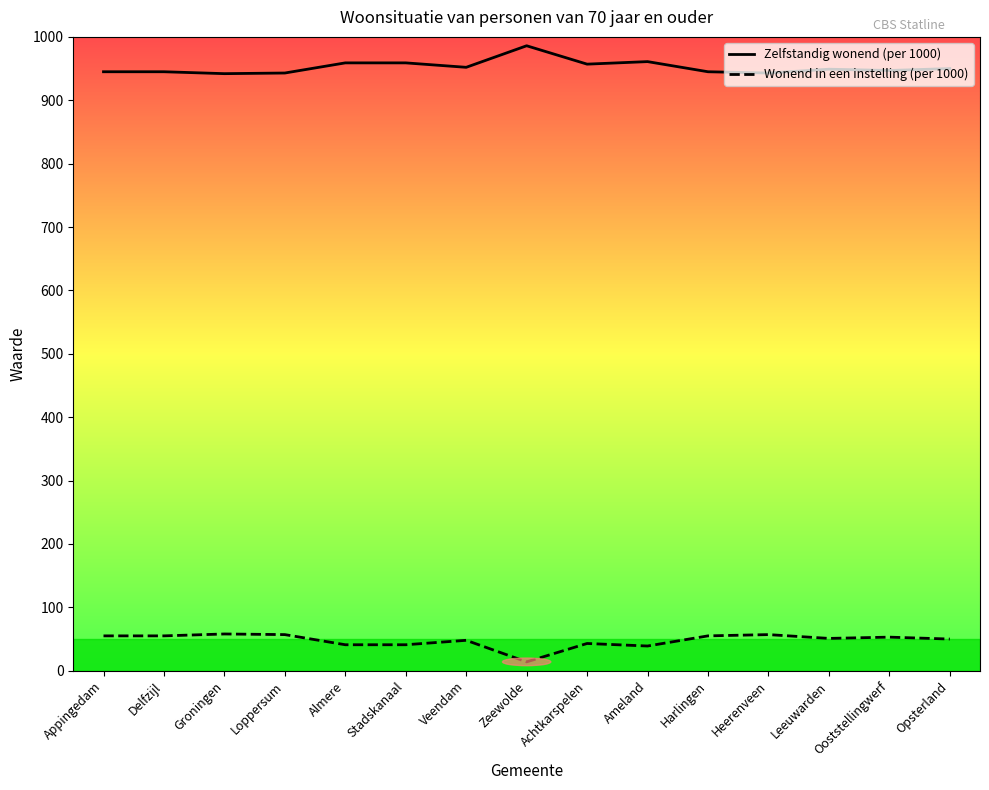

What is the difference between the highest and lowest values at Stadskanaal?

918